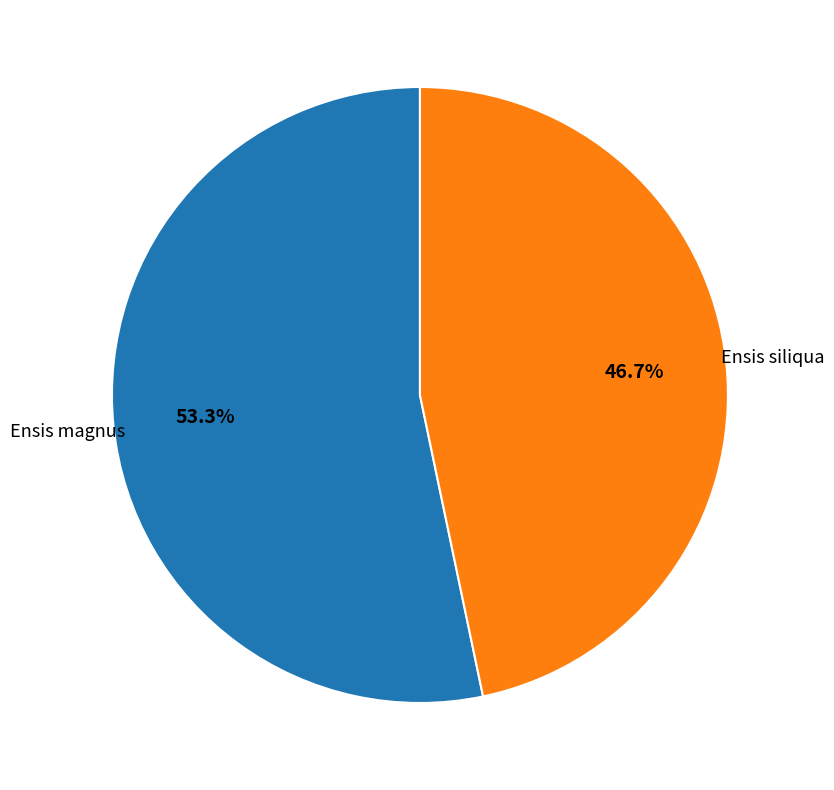

What percentage is NOT represented by Ensis magnus?

46.7%